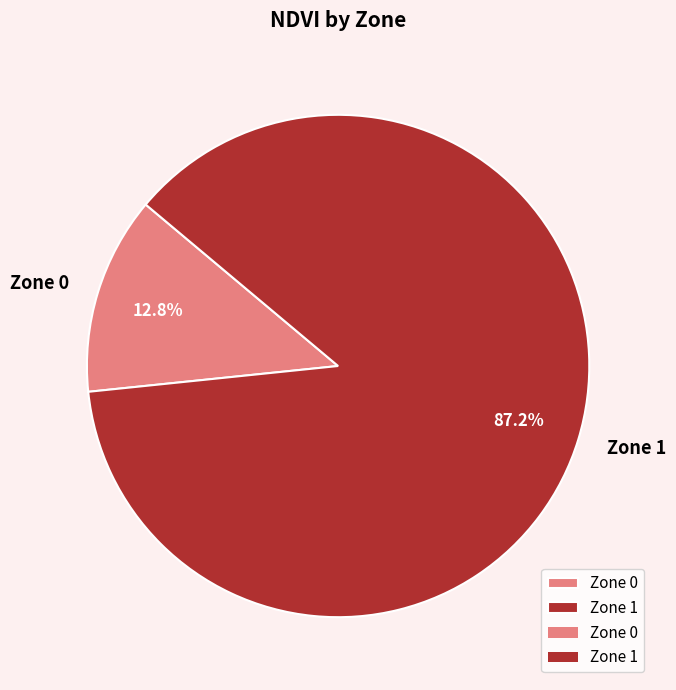

Which has a higher value, Zone 1 or Zone 0?

Zone 1